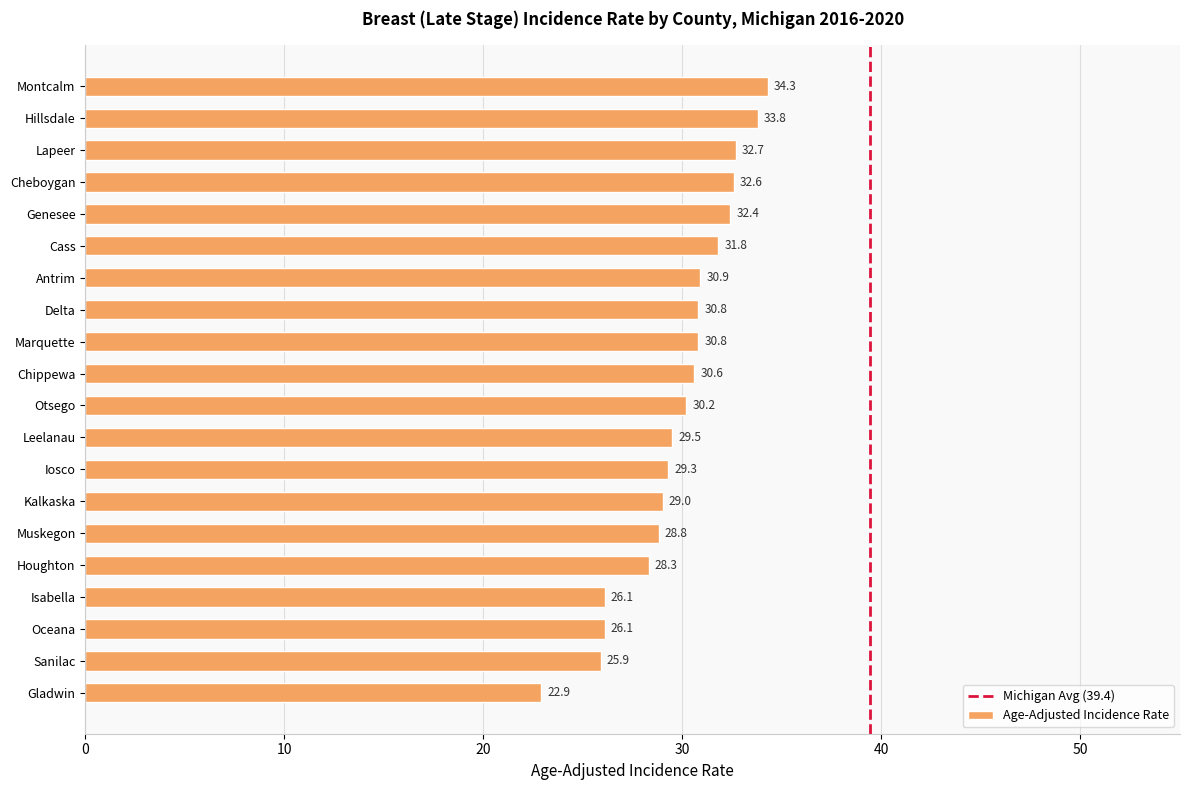

Which has a higher value, Montcalm or Delta?

Montcalm